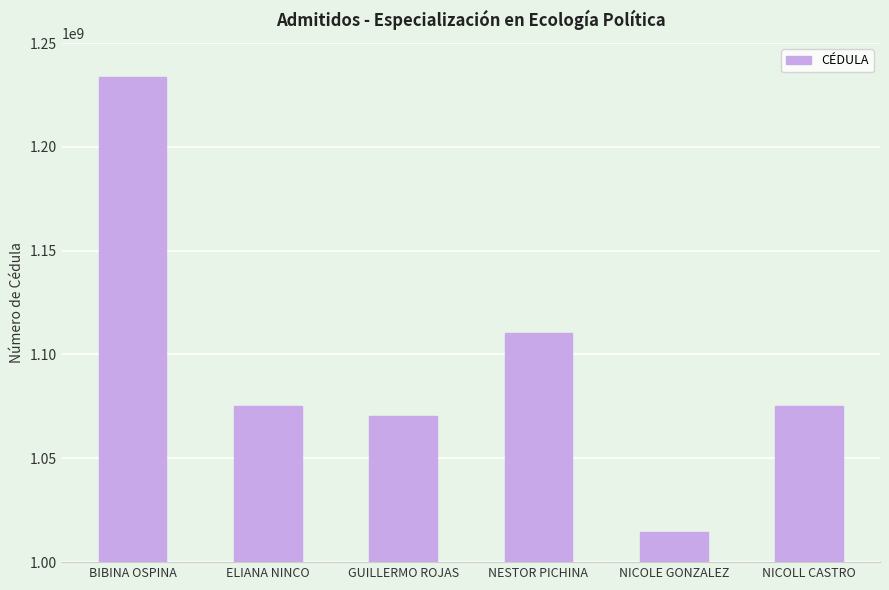

What is the sum of all values?

6579536139